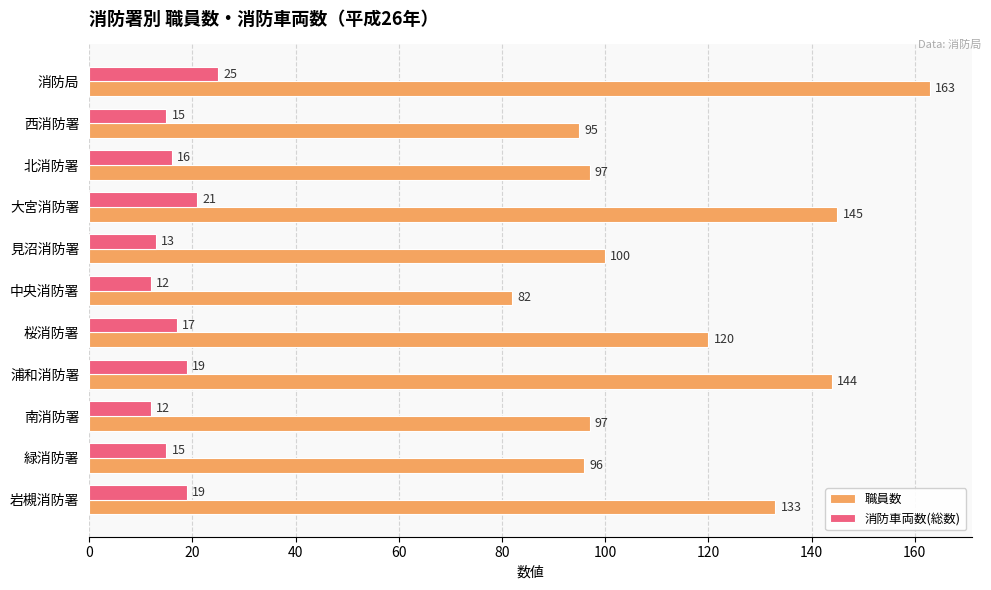

True or false: 職員数 has a value of 120 at 桜消防署.

True